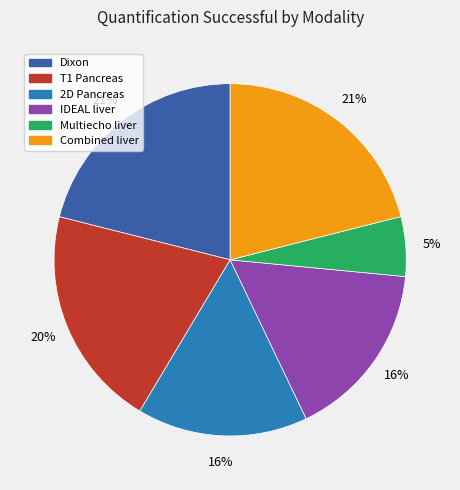

How many slices are in this pie chart?

6